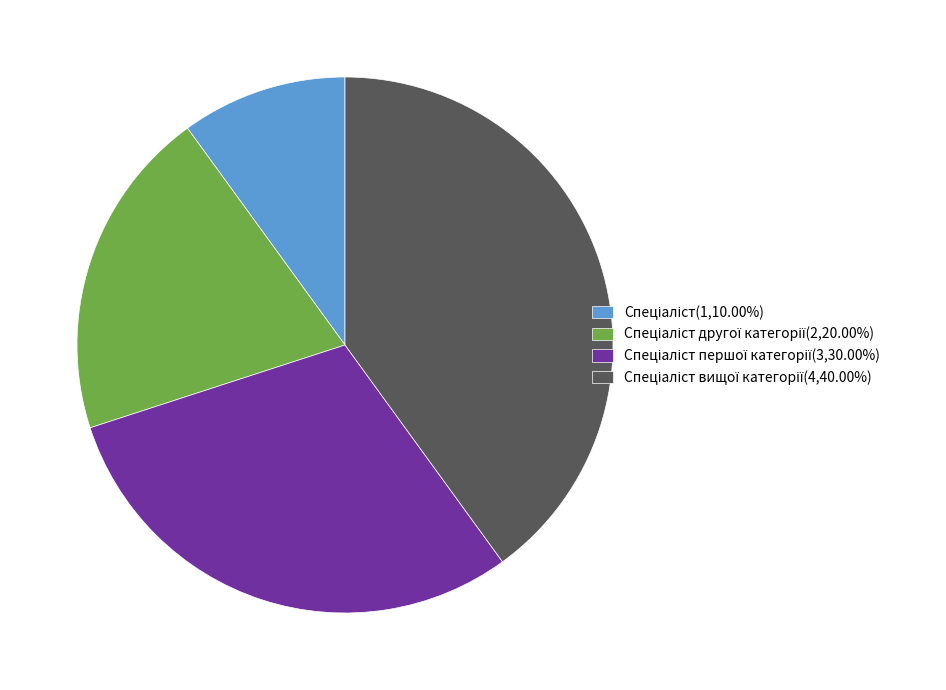

Does any single category account for the majority?

No